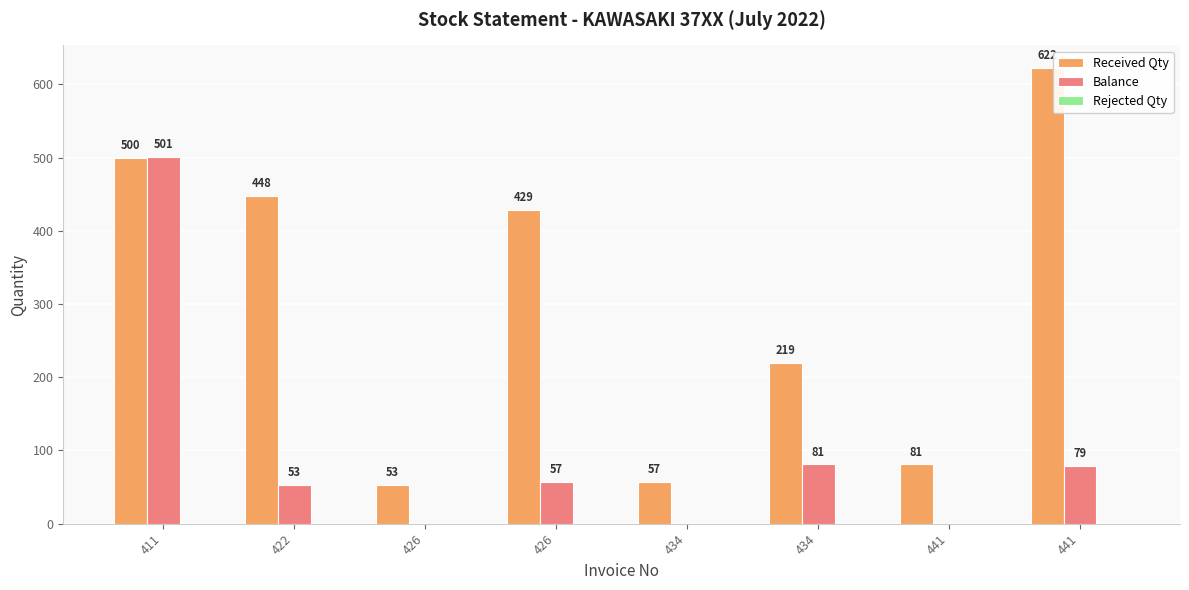

Rank the series by their maximum value, from lowest to highest.

Rejected Qty, Balance, Received Qty